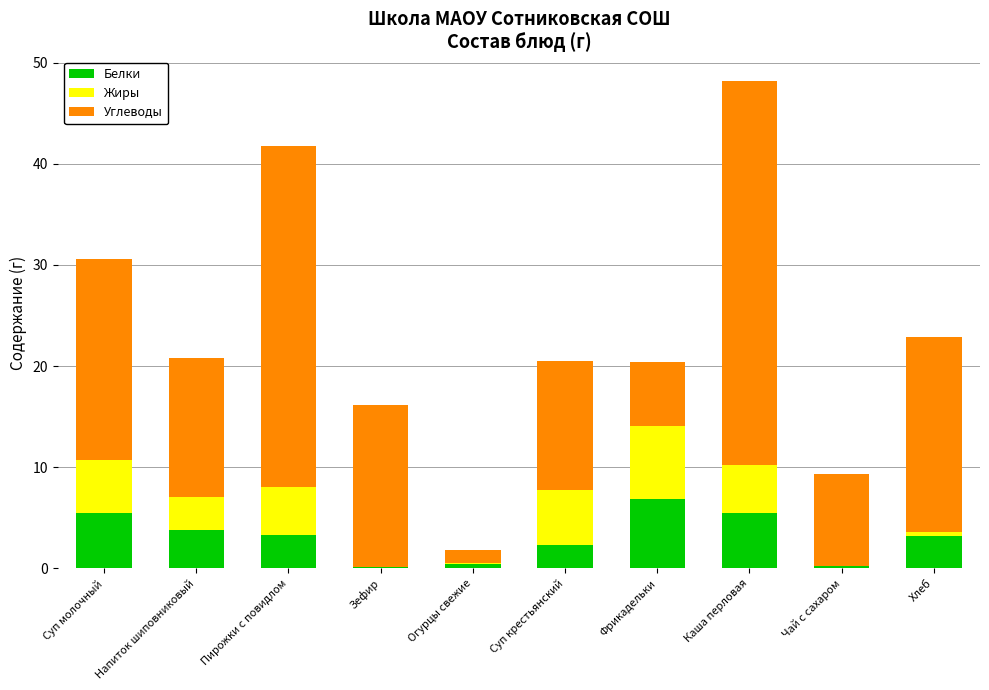

The value of Белки at Фрикадельки is 2.6. True or false?

False